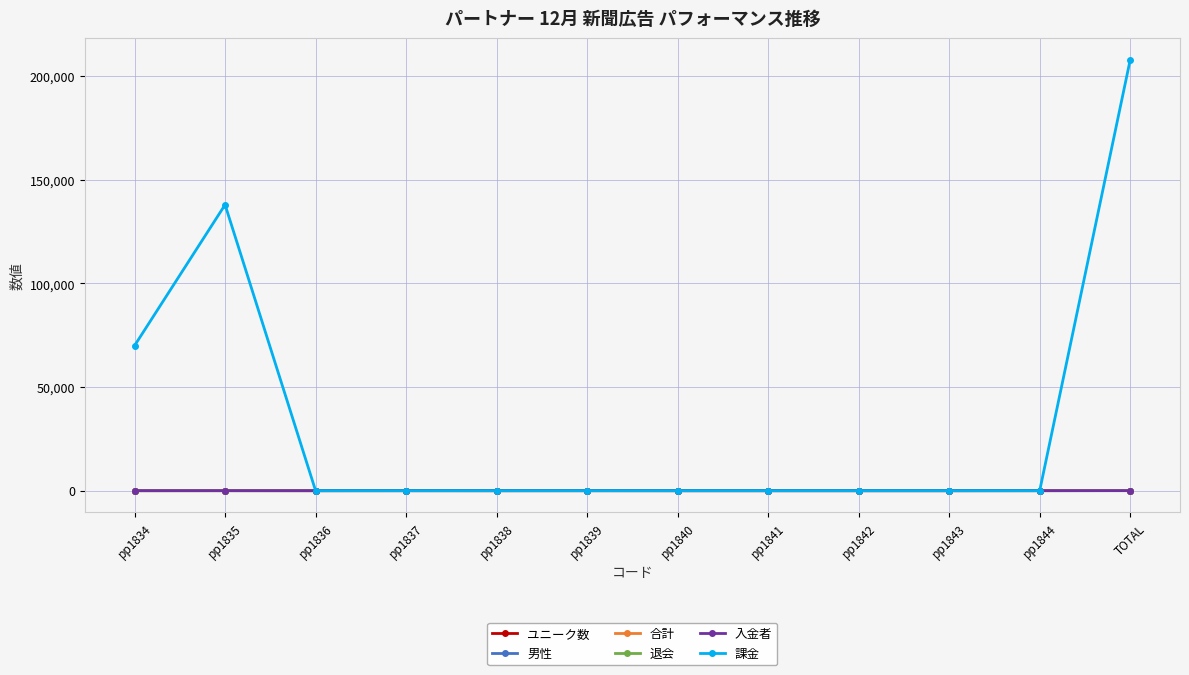

Reading right to left, list all the values displayed in this chart.

ユニーク数: 80	23	0	0	0	0	13	0	23	0	21	0
男性: 33	2	0	0	2	2	4	3	4	4	6	6
合計: 33	2	0	0	2	2	4	3	4	4	6	6
退会: 8	0	0	0	1	0	1	1	1	1	1	2
入金者: 3	0	0	0	0	0	0	0	0	0	1	2
課金: 208000	0	0	0	0	0	0	0	0	0	138000	70000